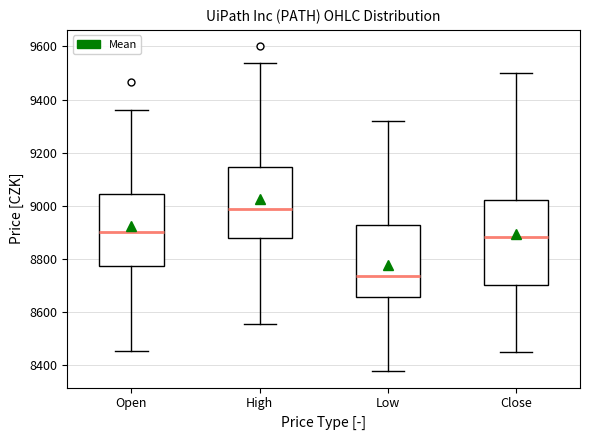

Which box has the lowest median line?

Low